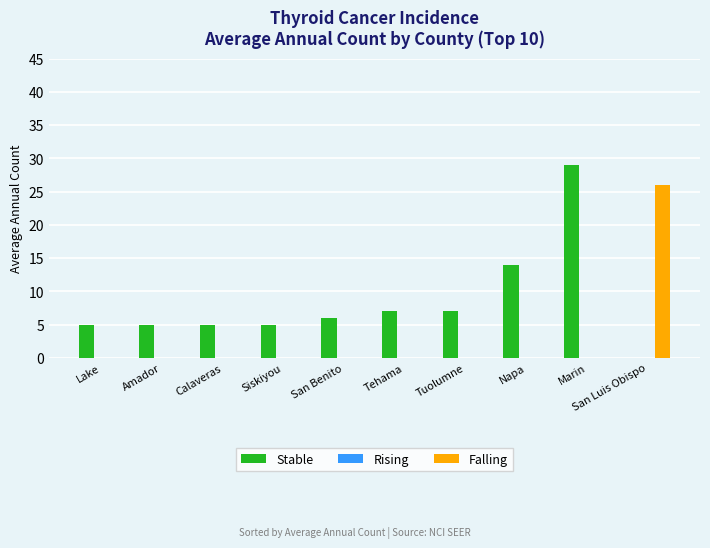

Between Calaveras and Tuolumne, which series saw the biggest shift?

Stable